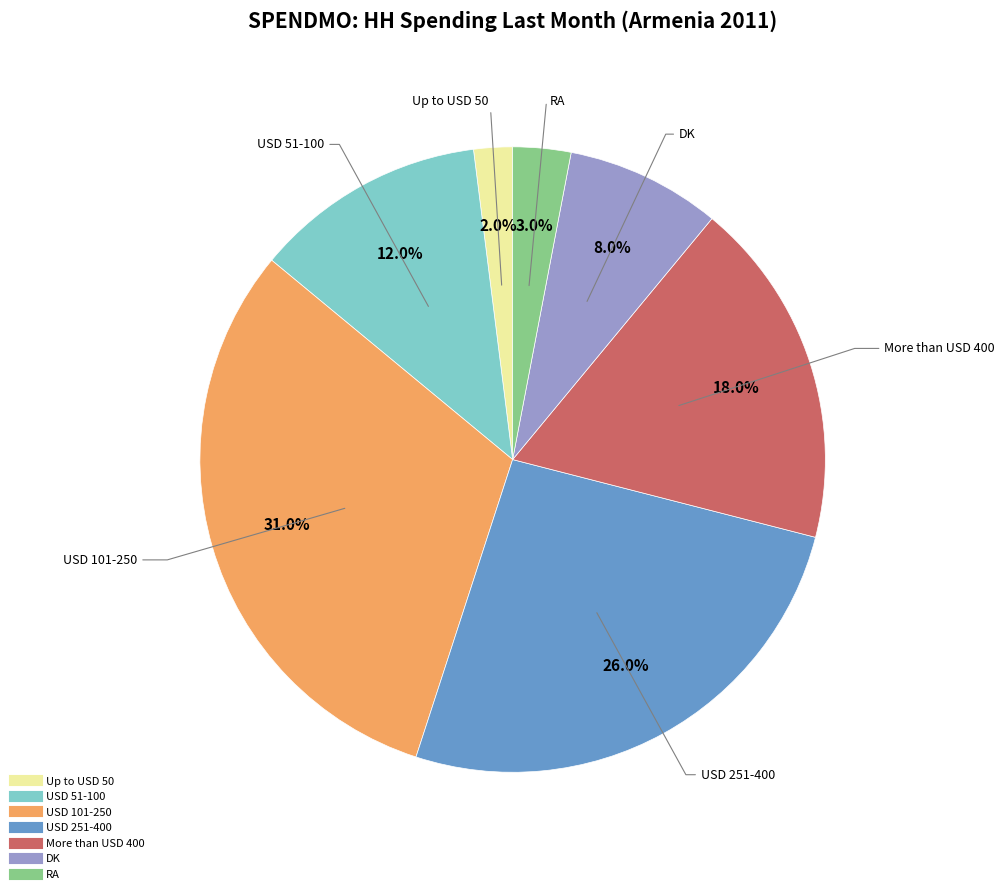

Rank the categories by value from lowest to highest.

Up to USD 50, RA, DK, USD 51-100, More than USD 400, USD 251-400, USD 101-250